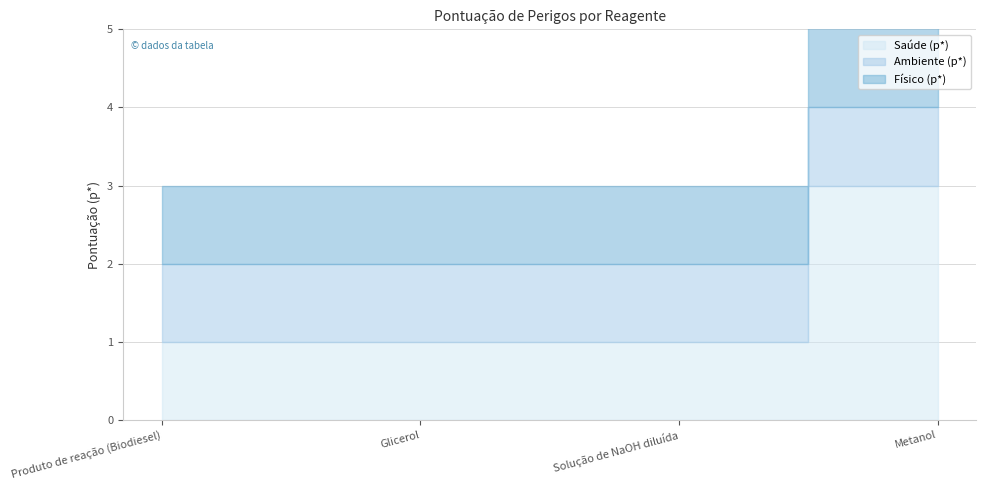

Which series changed the most between Glicerol and Metanol?

Saúde (p*)